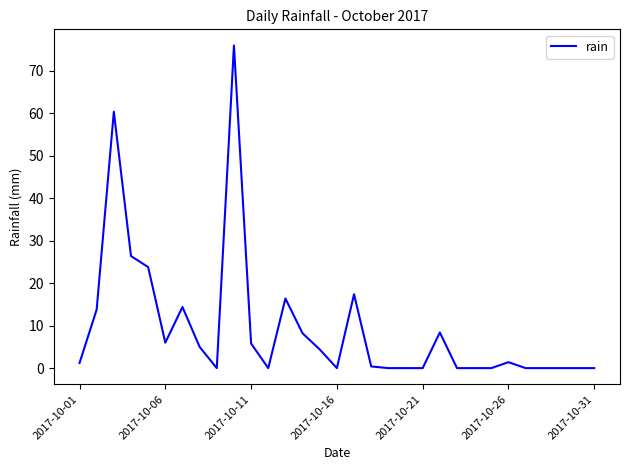

Does the chart display data point markers on the line(s)?

No